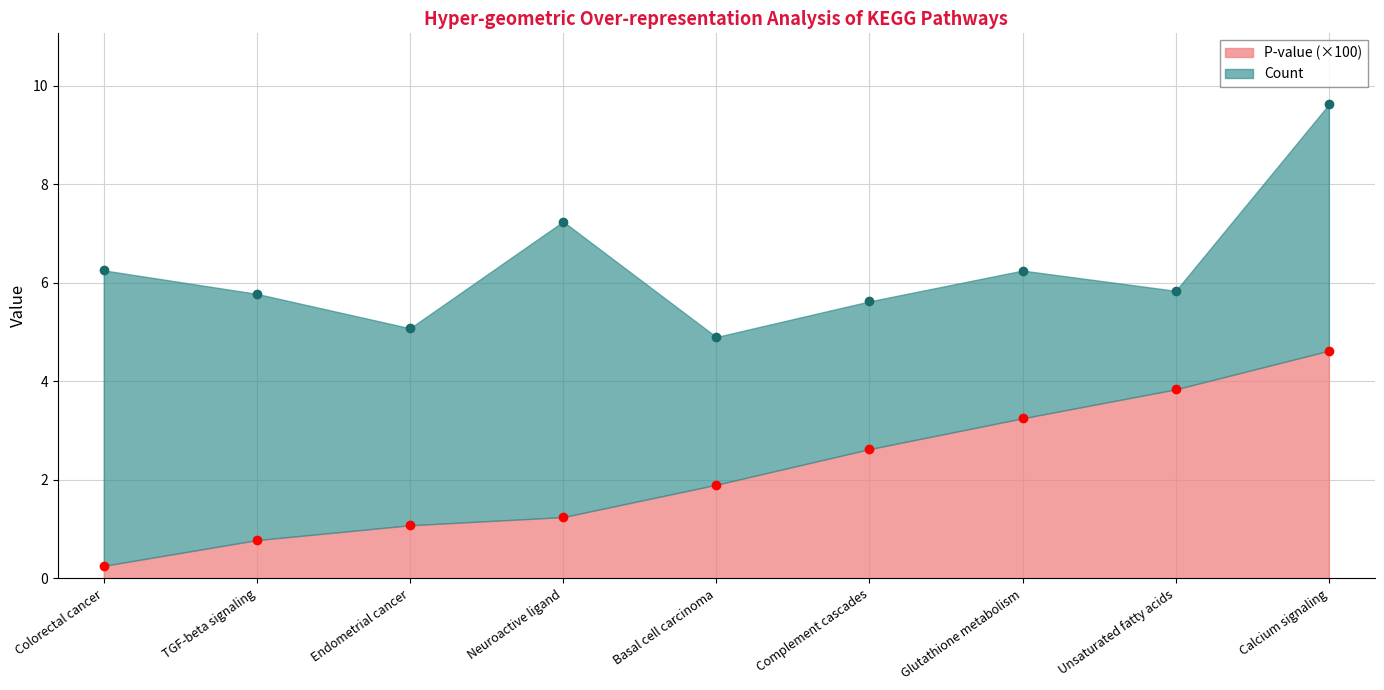

Rank the categories by value from lowest to highest.

Colorectal cancer, TGF-beta signaling, Endometrial cancer, Neuroactive ligand, Basal cell carcinoma, Complement cascades, Glutathione metabolism, Unsaturated fatty acids, Calcium signaling